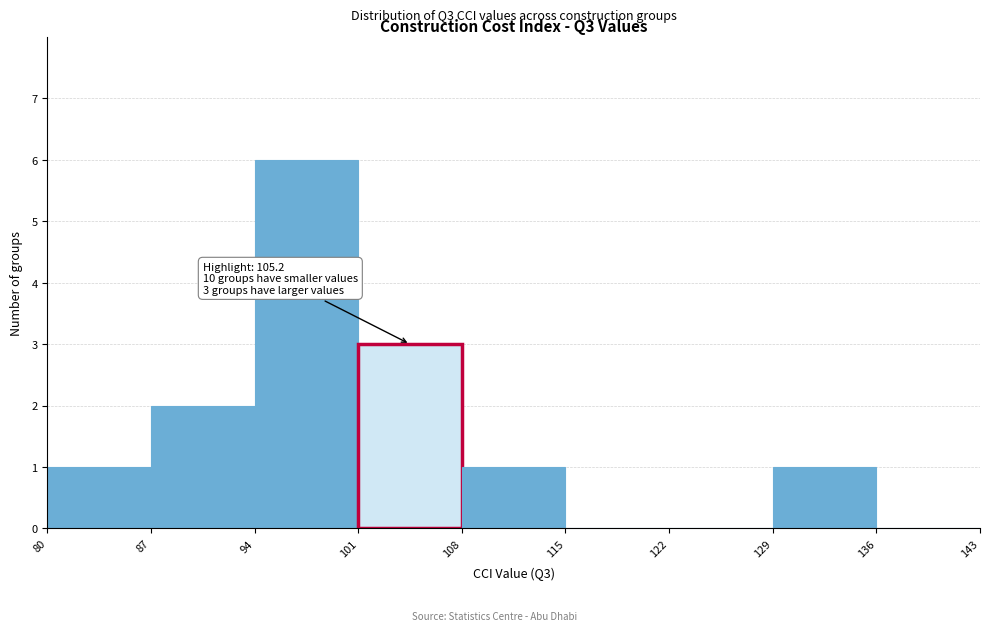

Which range on the x-axis has the tallest bar?

94 to 101